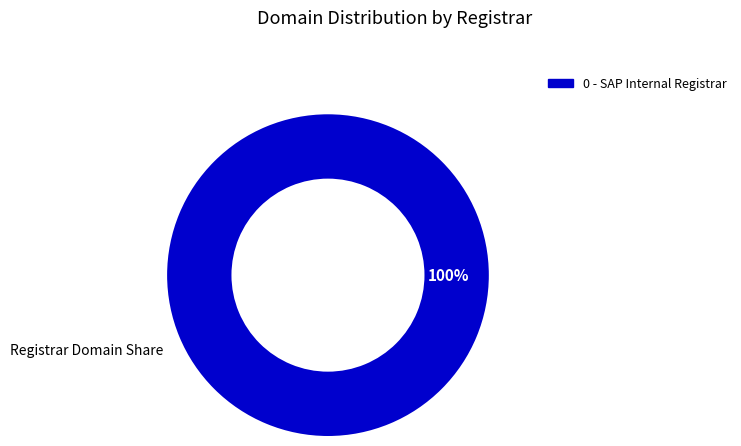

Is there a majority slice in this chart?

Yes